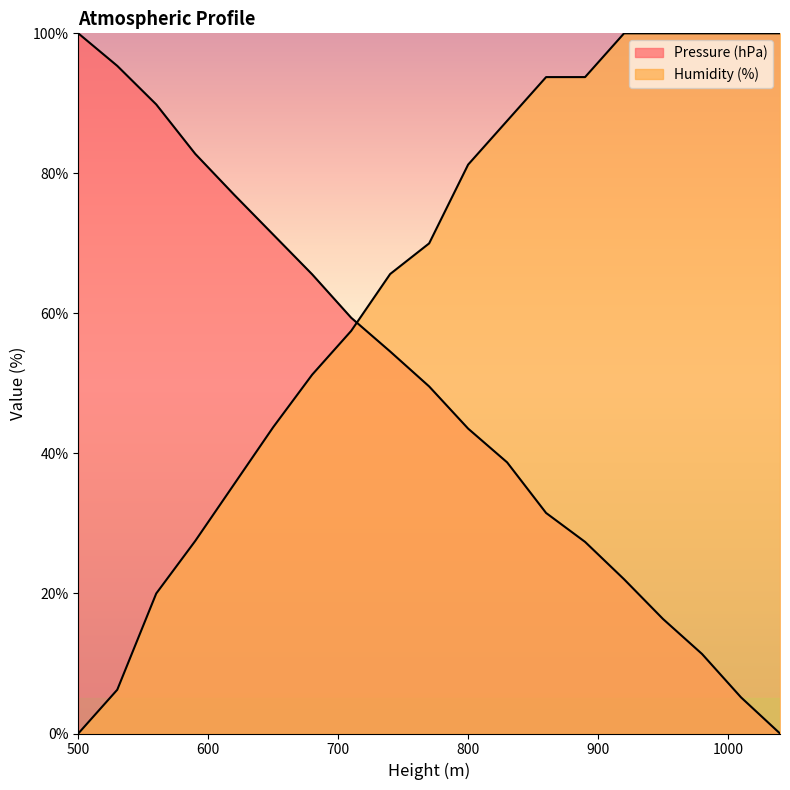

Between which two adjacent categories do Pressure (hPa) and Humidity (%) first intersect?

710 and 740